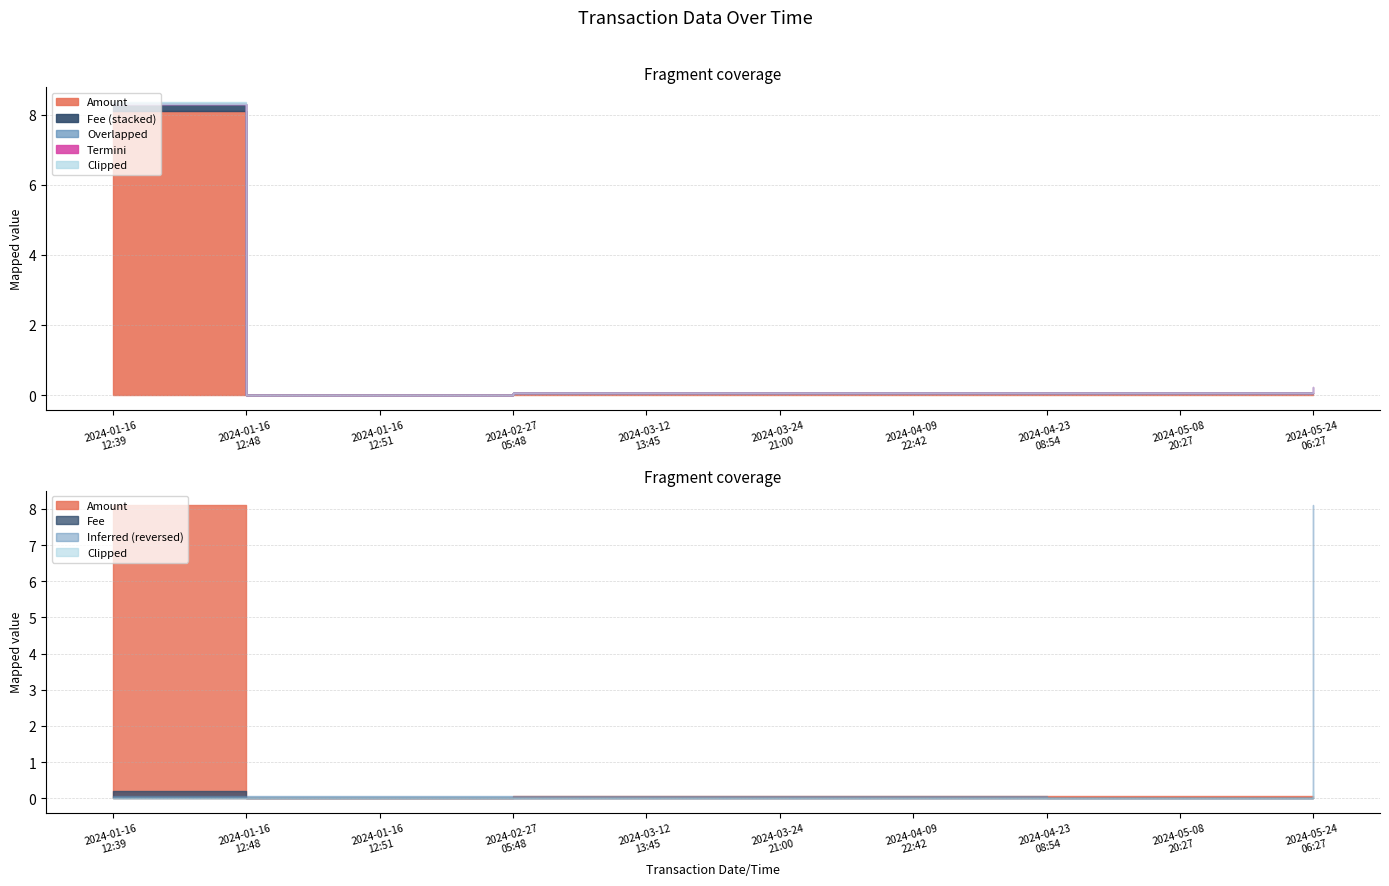

Rank the series by their maximum value, from lowest to highest.

Fee, Overlapped, Amount, Inferred